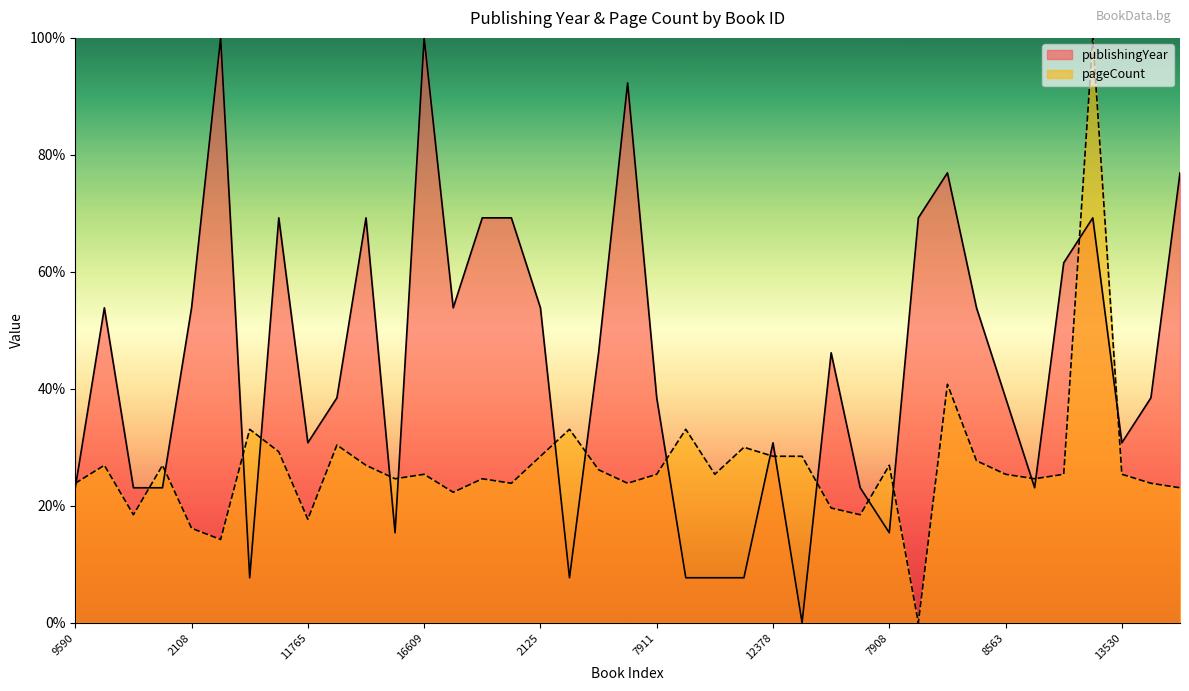

Reading left to right, transcribe all the data shown in this chart.

publishingYear: 23.1	53.8	23.1	23.1	53.8	100.0	7.7	69.2	30.8	38.5	69.2	15.4	100.0	53.8	69.2	69.2	53.8	7.7	46.2	92.3	38.5	7.7	7.7	7.7	30.8	0.0	46.2	23.1	15.4	69.2	76.9	53.8	38.5	23.1	61.5	69.2	30.8	38.5	76.9
pageCount: 23.8	26.9	18.5	26.9	16.2	14.2	33.1	29.2	17.7	30.4	26.9	24.6	25.4	22.3	24.6	23.8	28.5	33.1	26.2	23.8	25.4	33.1	25.4	30.0	28.5	28.5	19.6	18.5	26.9	0.0	40.8	27.7	25.4	24.6	25.4	100.0	25.4	23.8	23.1